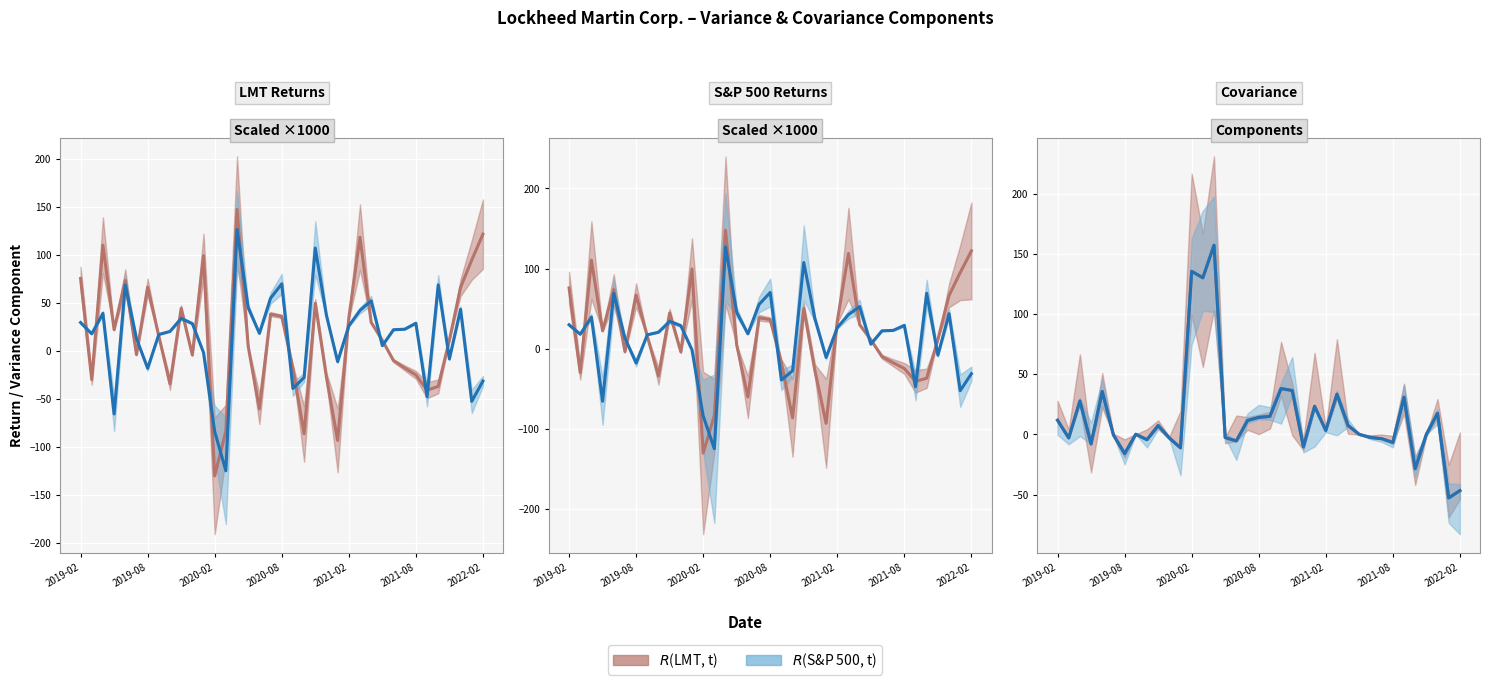

What is the label of the 30th point from the right?

2019-09